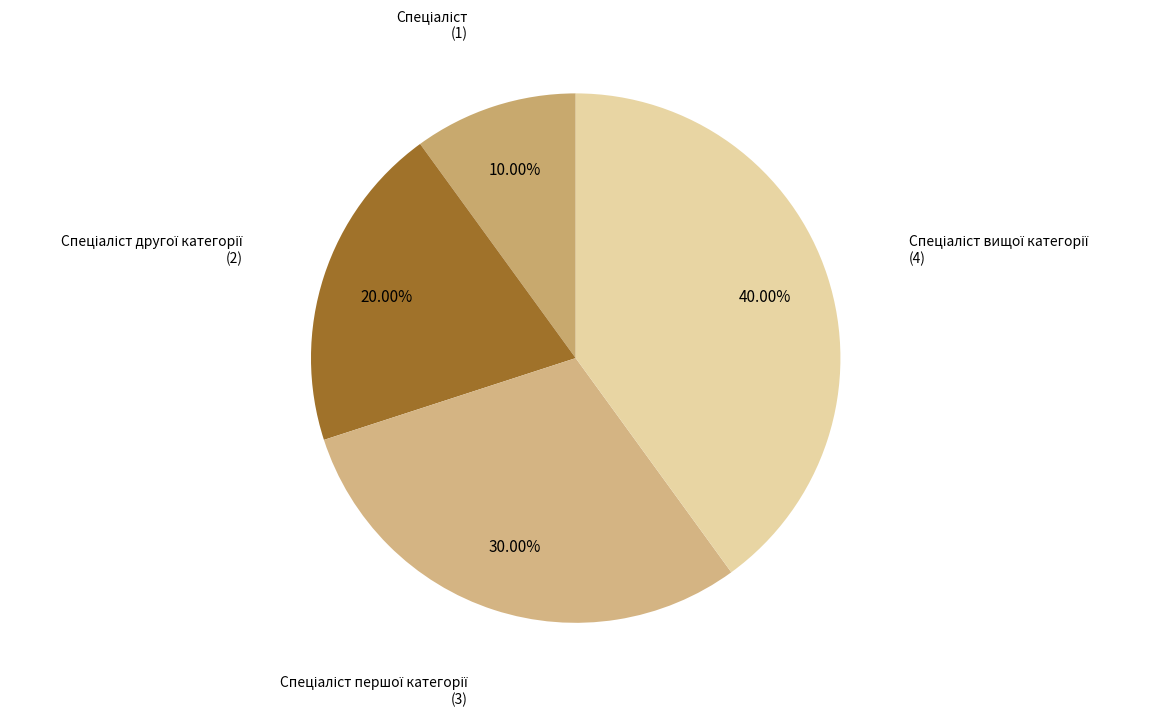

Is there any slice that represents more than half of the pie?

No